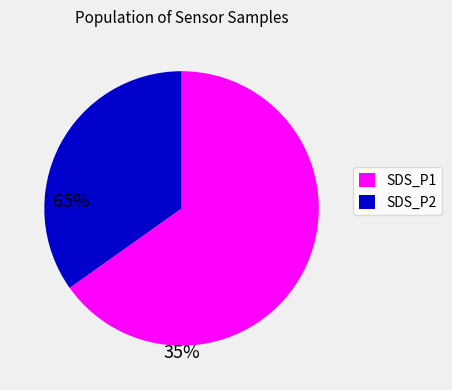

How many slices are in this pie chart?

2